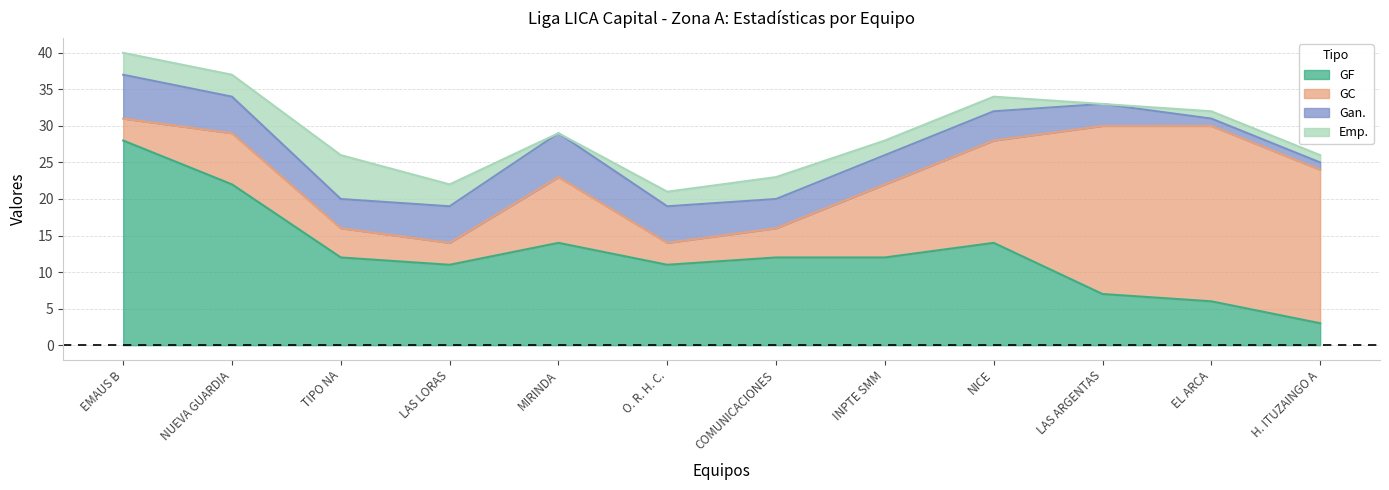

Does the chart display data point markers on the line(s)?

No